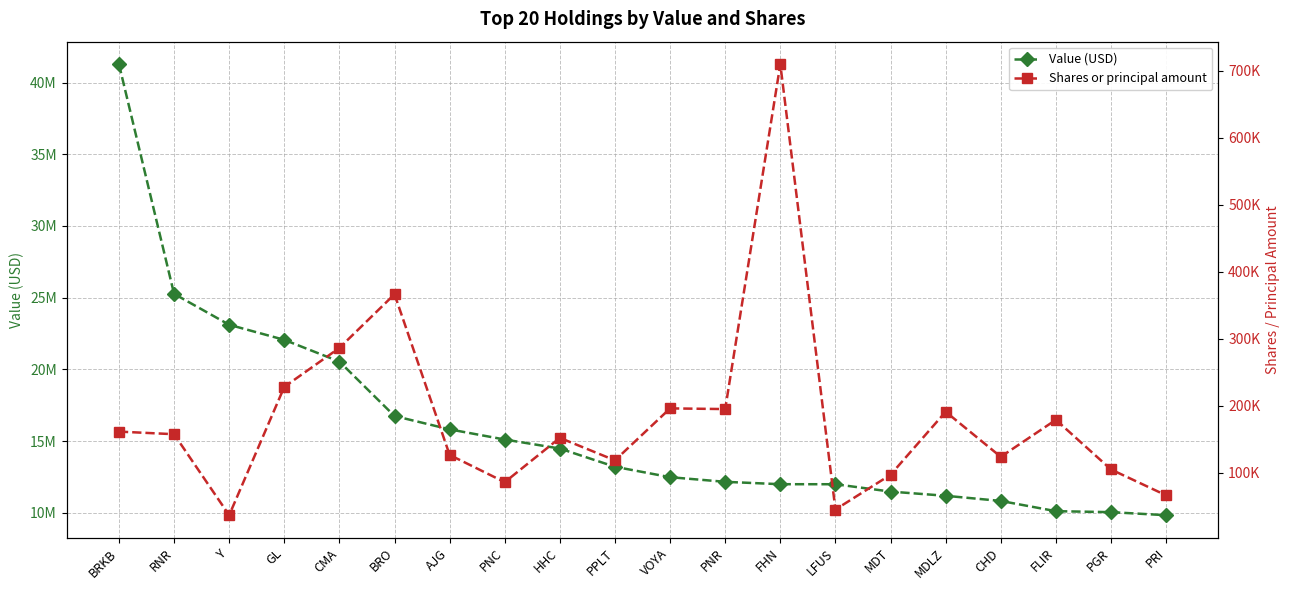

What is the sum of all Value (USD) values?

319792000